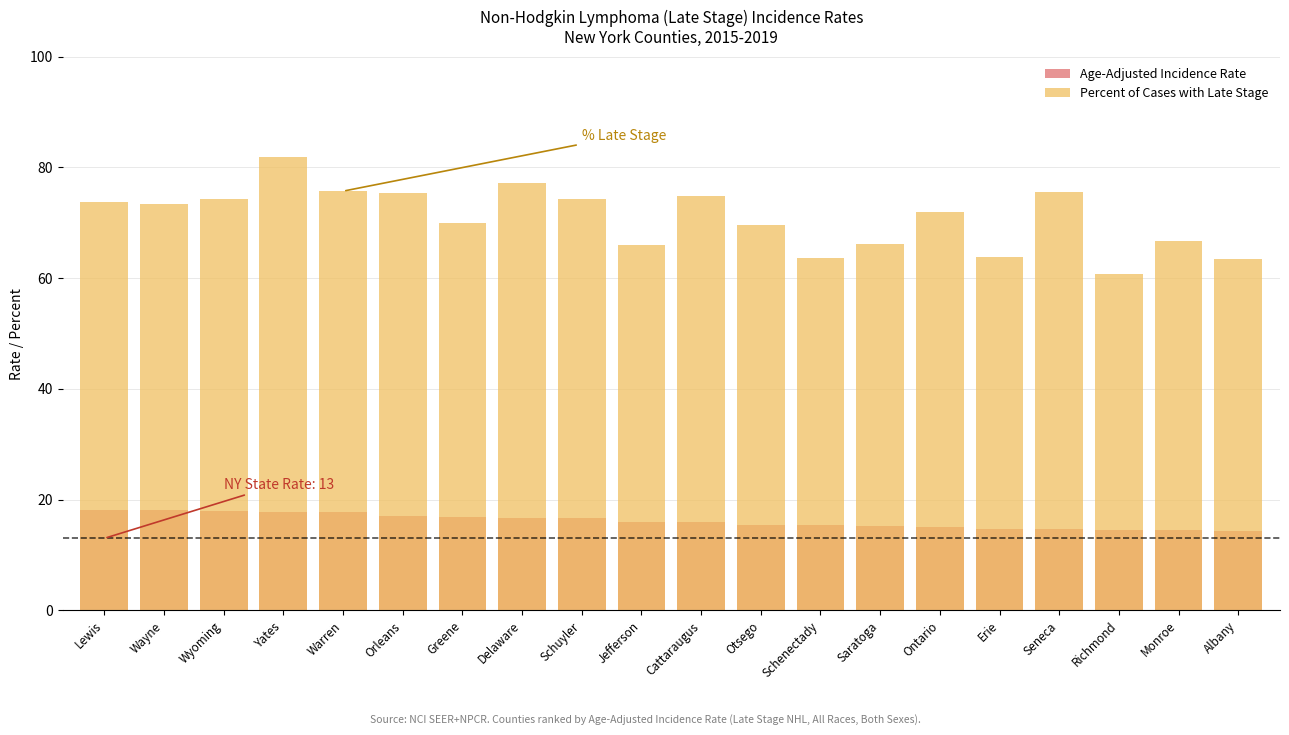

How many values in the Age-Adjusted Incidence Rate series exceed 15?

15